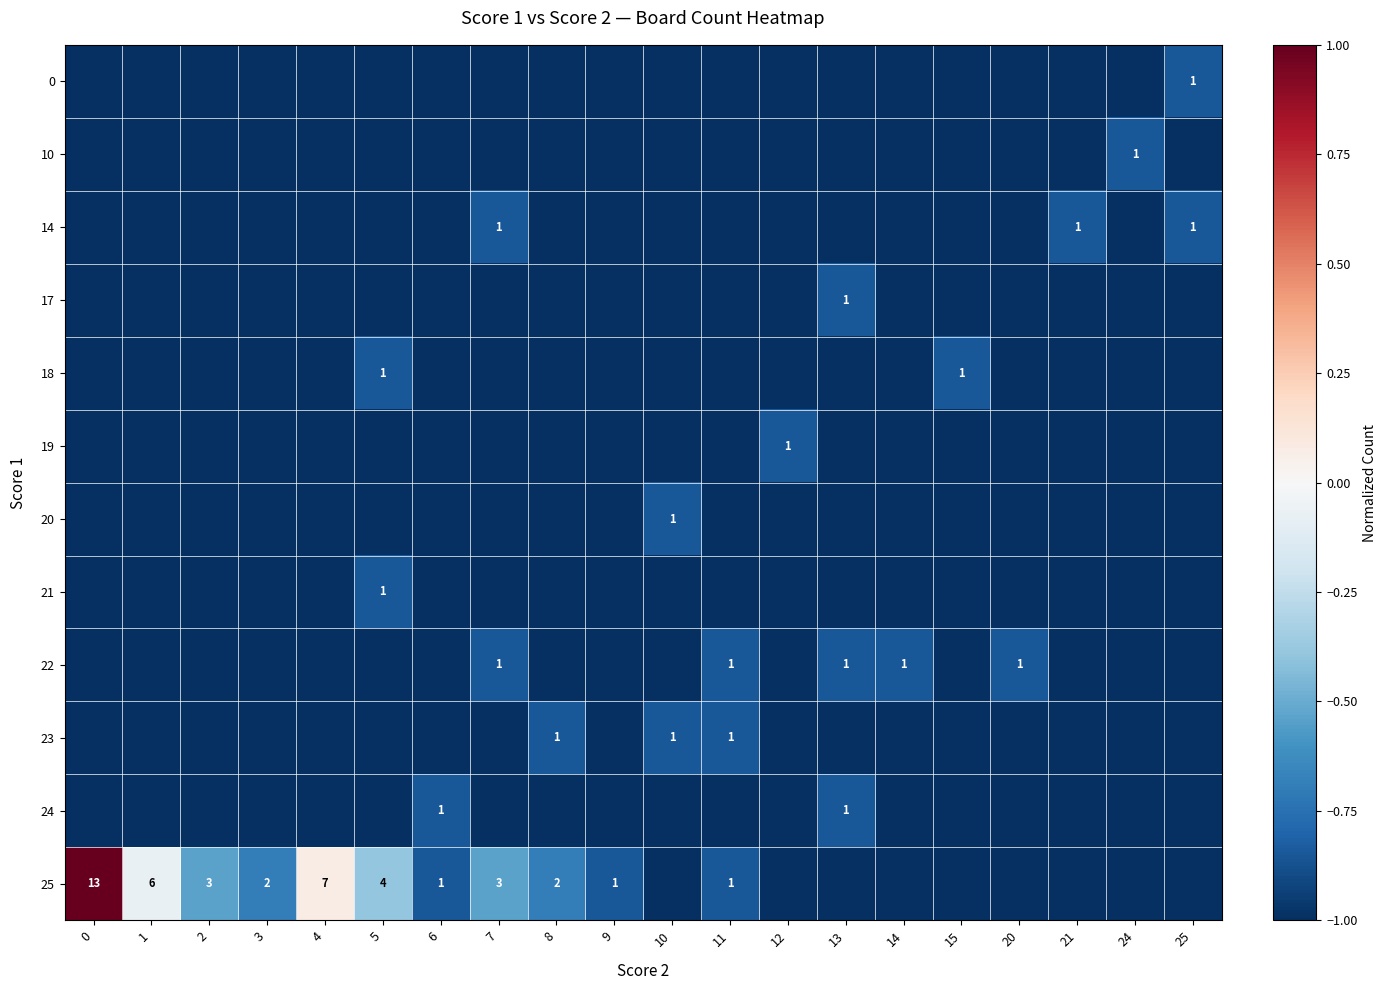

The 18 series shows 1 at 5. True or false?

True